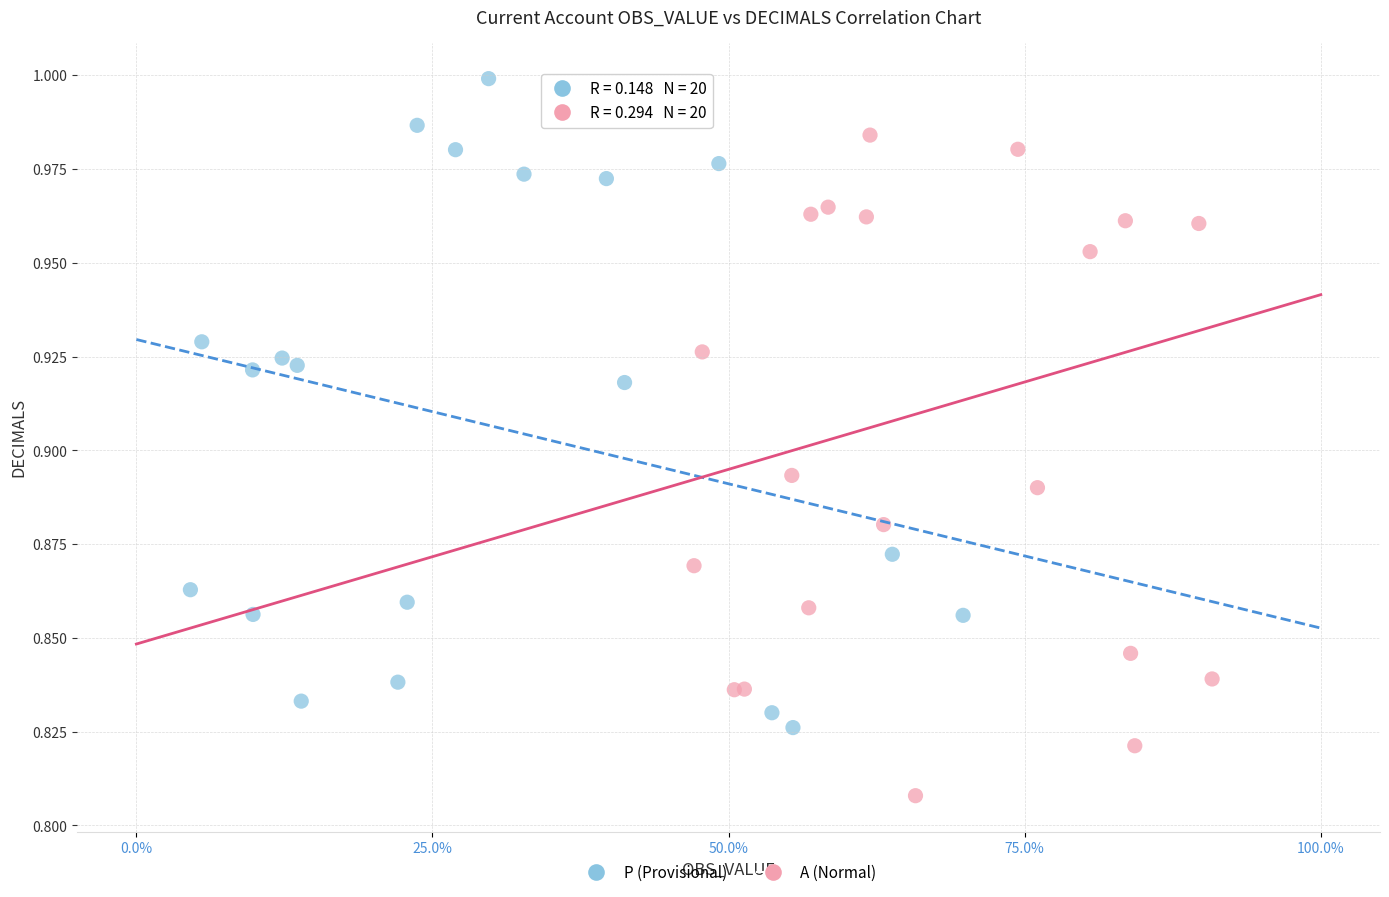

What are all the series names shown in the legend?

P (Provisional), A (Normal)